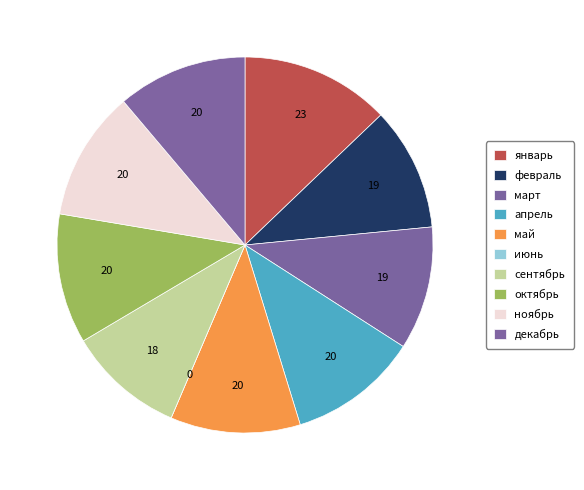

Count the number of slices in the pie.

10